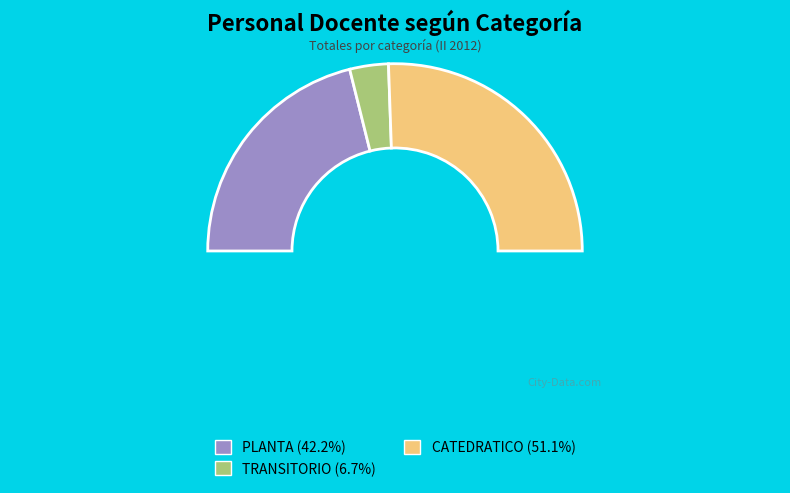

To the nearest percent, what is the difference between the CATEDRATICO and PLANTA slice percentages?

9%